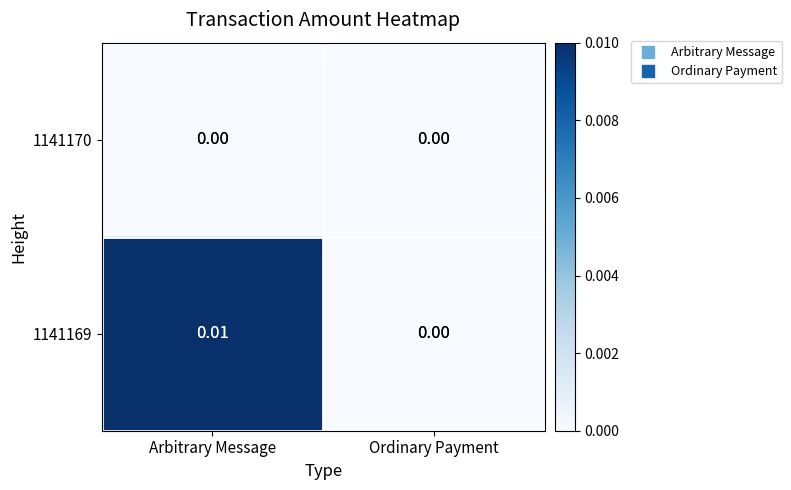

Which category has the highest value across all series?

Arbitrary Message